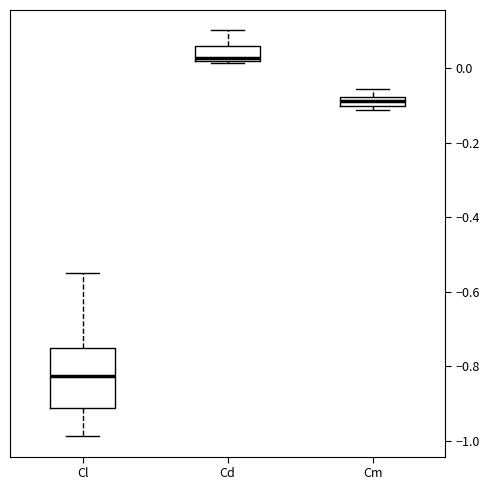

Which box's median line is the lowest?

Cl